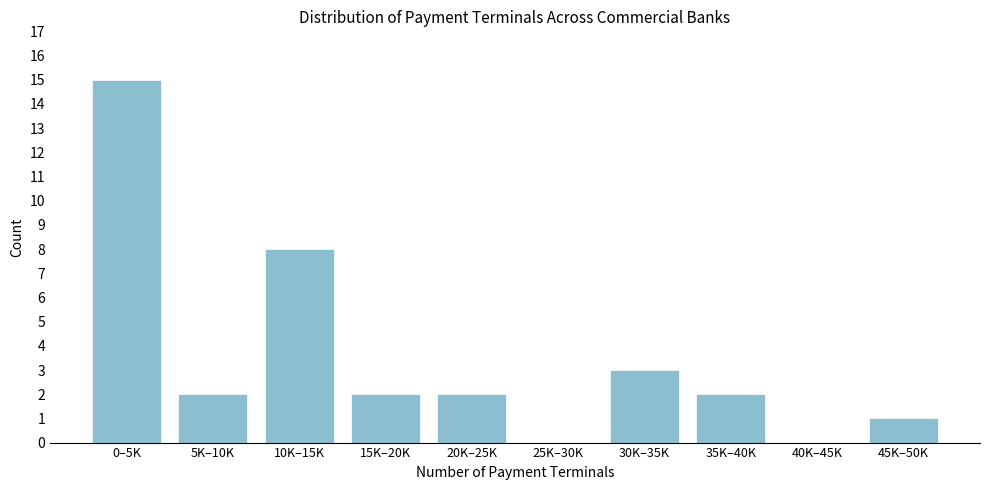

Reading left to right, list all the values displayed in this chart.

0–5K=15	5K–10K=2	10K–15K=8	15K–20K=2	20K–25K=2	25K–30K=0	30K–35K=3	35K–40K=2	40K–45K=0	45K–50K=1